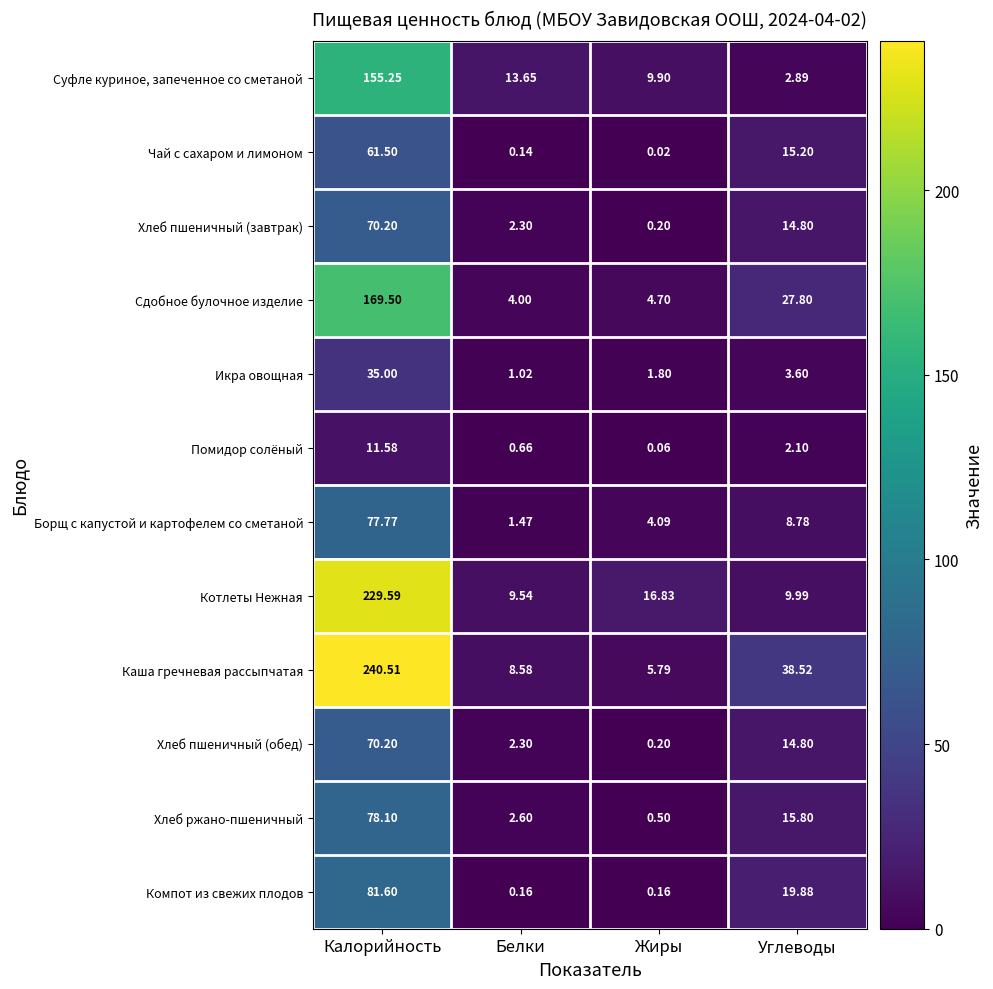

How many data points does each series have?

4